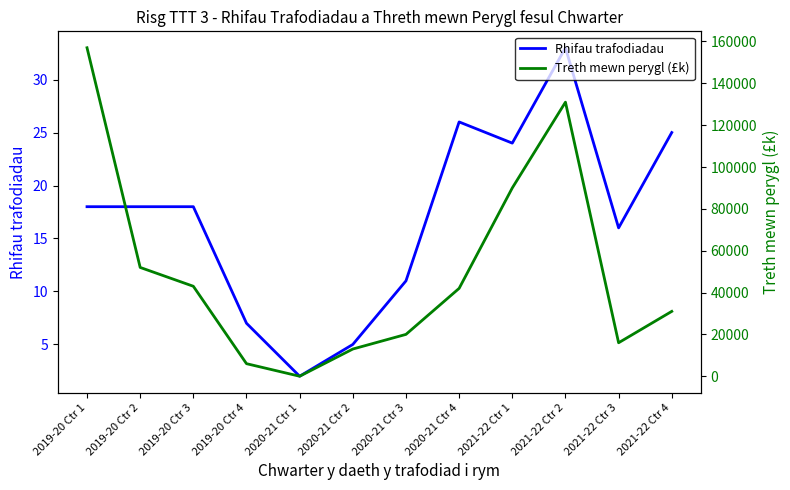

What is the label of the 1st point from the right?

2021-22 Ctr 4